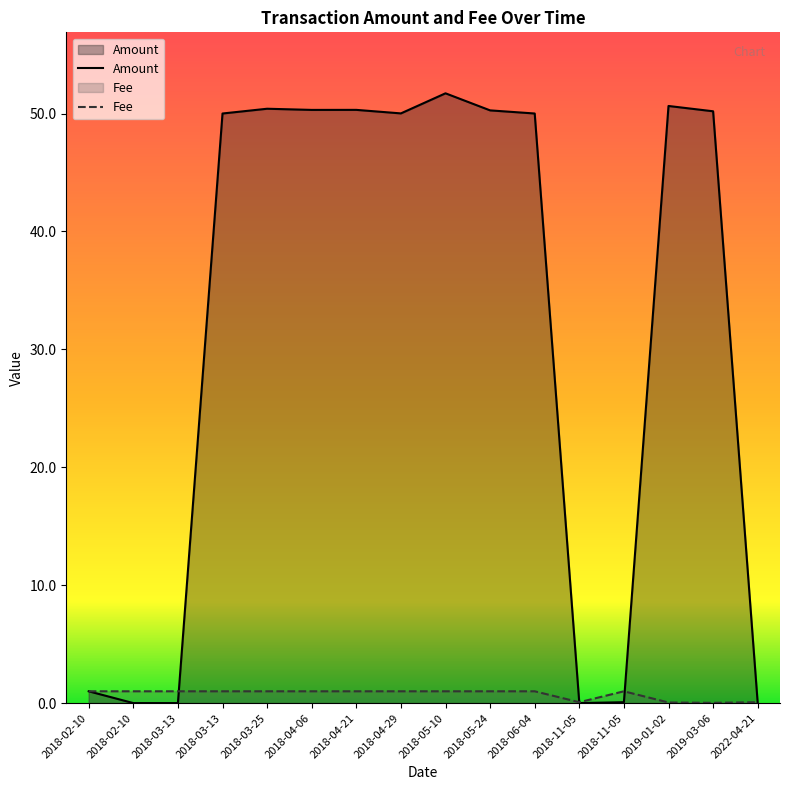

What is the label of the 4th point from the right?

2018-11-05